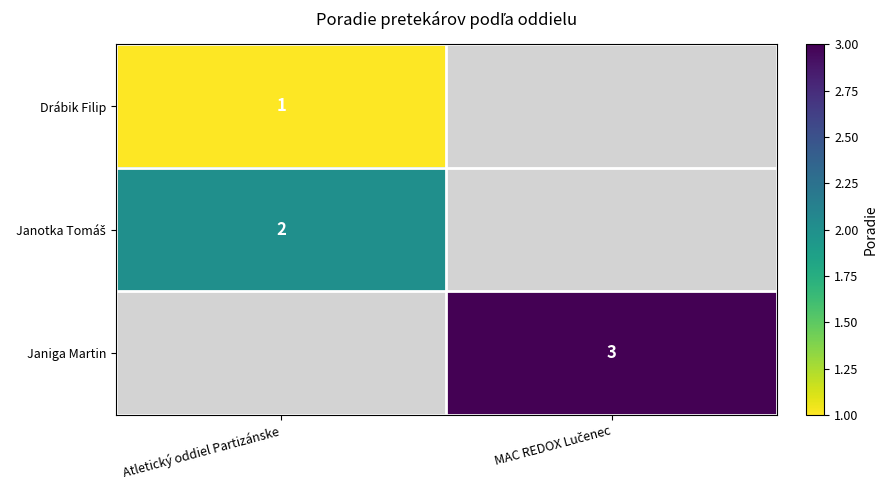

What is the smallest value displayed?

1.0